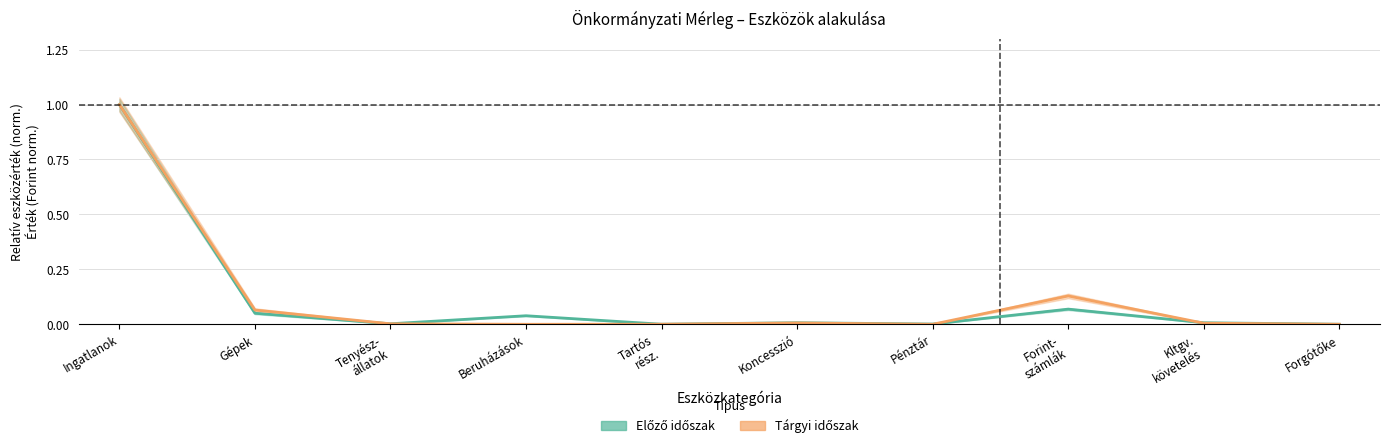

Reading left to right, extract all data points from this chart.

Előző időszak: Ingatlanok=1.0	Gépek=0.1	Tenyész-
állatok=0.0	Beruházások=0.0	Tartós
rész.=0.0	Koncesszió=0.0	Pénztár=0.0	Forint-
számlák=0.1	Kltgv.
követelés=0.0	Forgótőke=0.0
Tárgyi időszak: Ingatlanok=1.0	Gépek=0.1	Tenyész-
állatok=0.0	Beruházások=0.0	Tartós
rész.=0.0	Koncesszió=0.0	Pénztár=0.0	Forint-
számlák=0.1	Kltgv.
követelés=0.0	Forgótőke=0.0